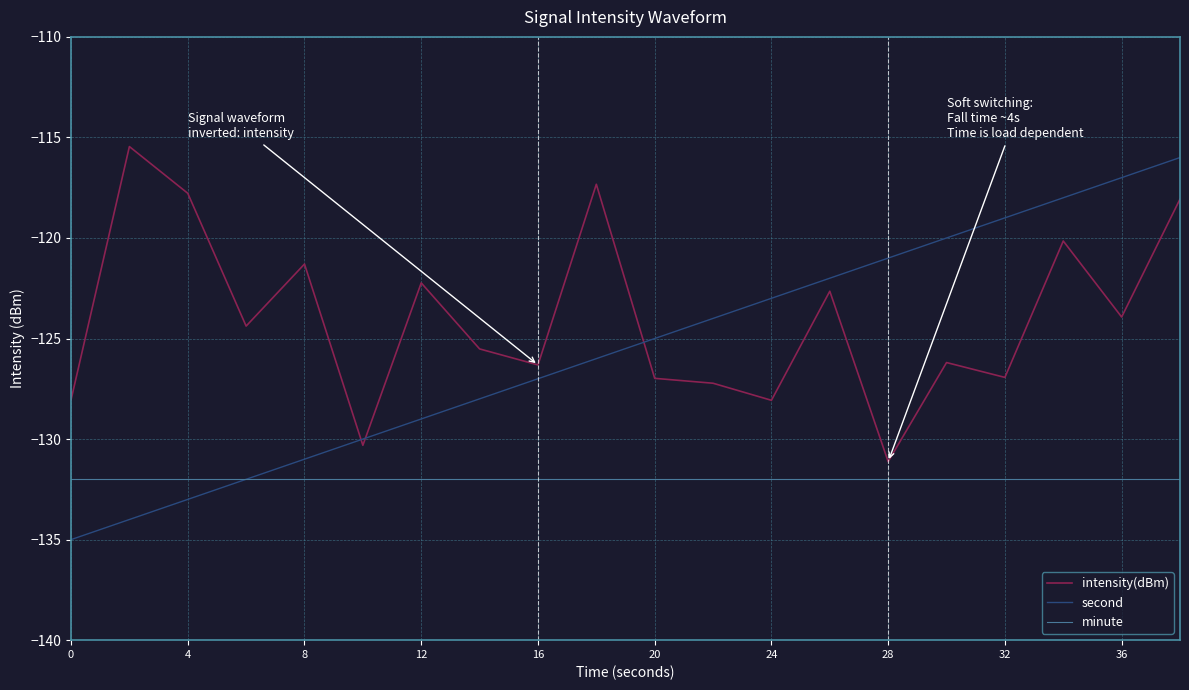

What is the greatest value displayed?

-115.5